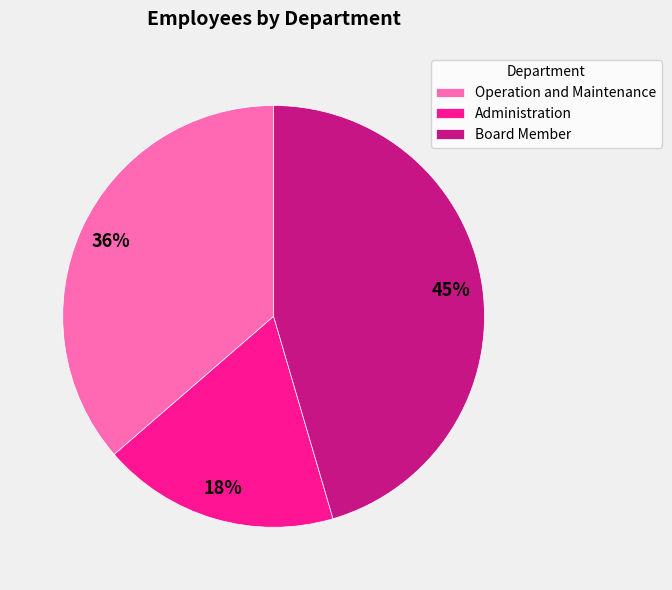

Is Operation and Maintenance the majority of the pie?

No